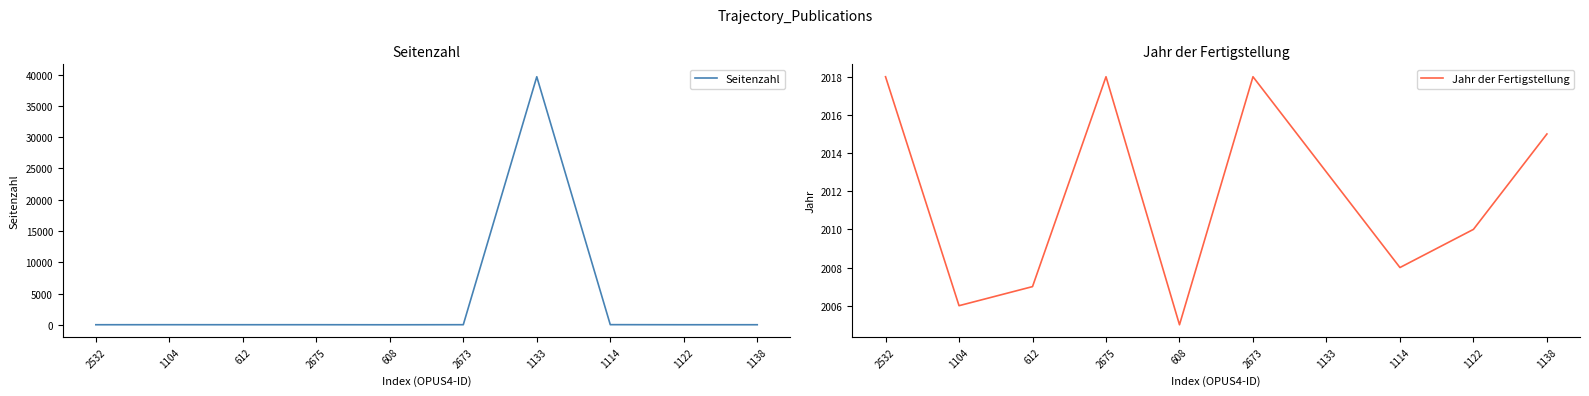

Which label corresponds to the largest value in the chart?

1133